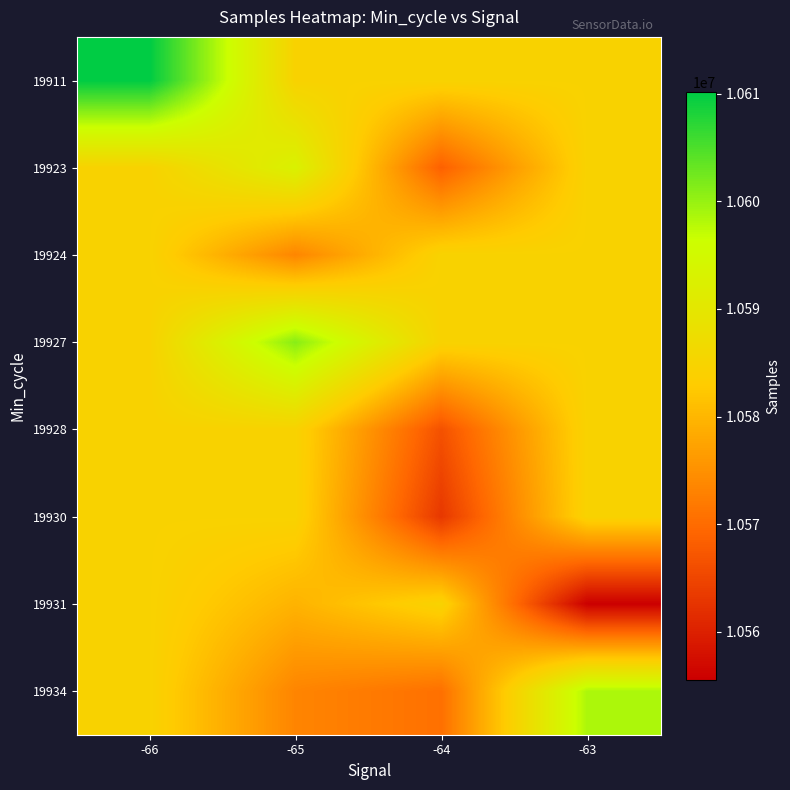

Reading left to right, transcribe all the data shown in this chart.

19911: -66=10610183.0	-65=10584627.4	-64=10584627.4	-63=10584627.4
19923: -66=10584627.4	-65=10592907.0	-64=10568516.0	-63=10584627.4
19924: -66=10584627.4	-65=10573506.5	-64=10584627.4	-63=10584627.4
19927: -66=10584627.4	-65=10600993.0	-64=10584627.4	-63=10584627.4
19928: -66=10584627.4	-65=10584627.4	-64=10566494.0	-63=10584627.4
19930: -66=10584627.4	-65=10584627.4	-64=10563094.7	-63=10584627.4
19931: -66=10584627.4	-65=10579558.0	-64=10584627.4	-63=10555531.0
19934: -66=10584627.4	-65=10573387.0	-64=10570639.0	-63=10598610.0